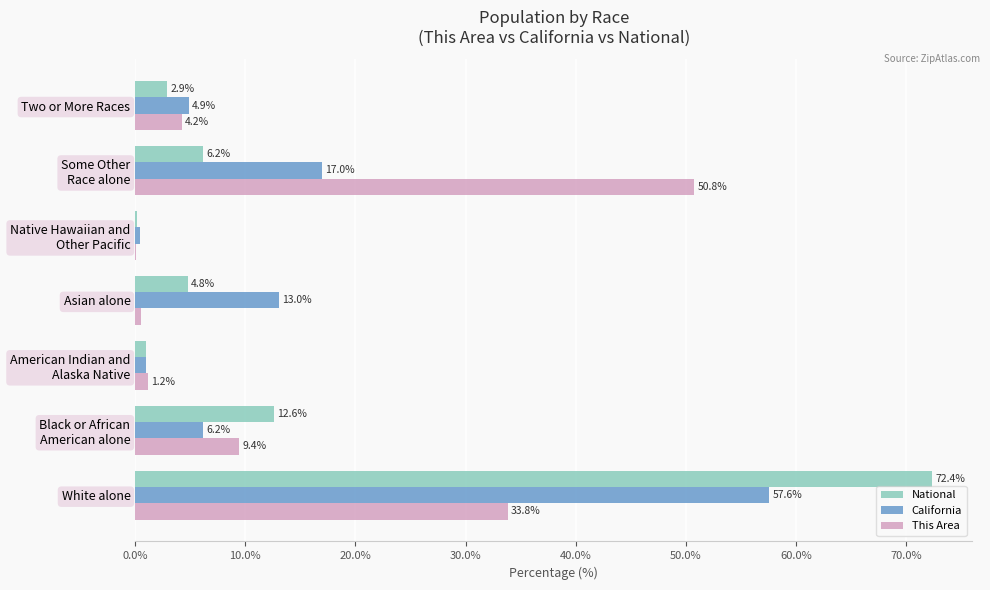

Is it true that This Area equals 4.2 at Two or More Races?

True